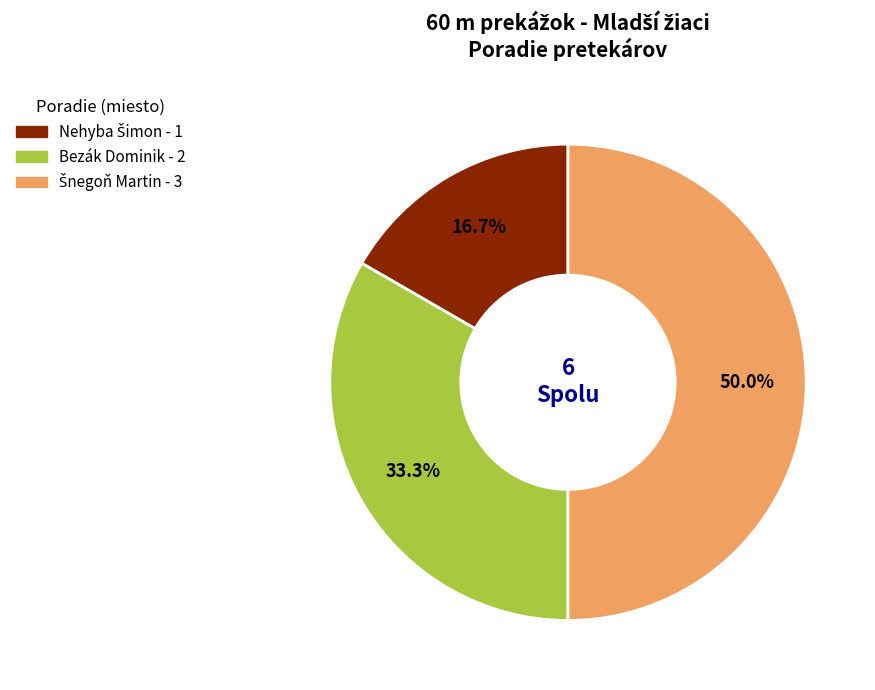

The Bezák Dominik slice represents 21% of the pie. True or false?

False